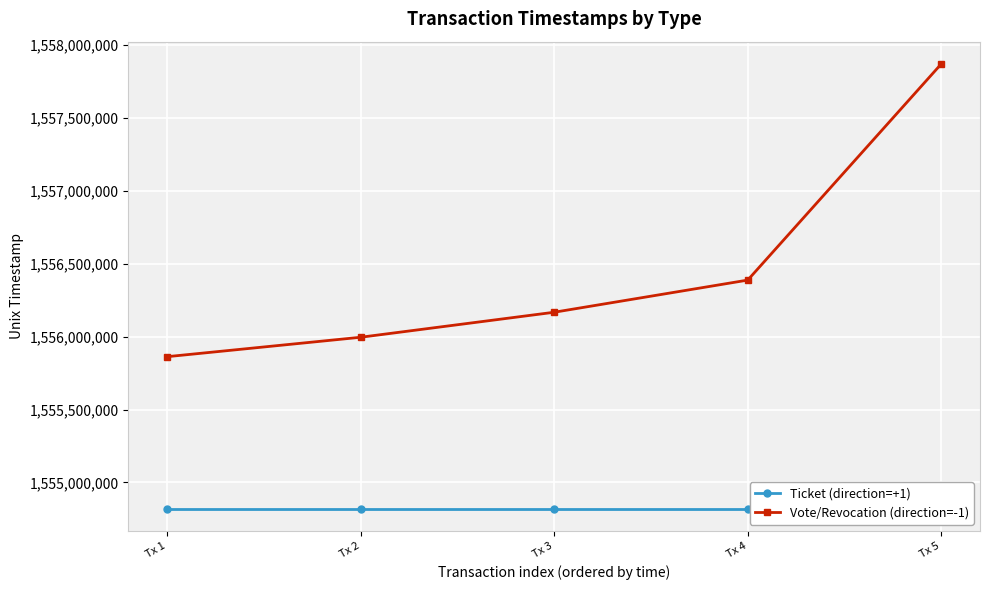

Is the value of Ticket (direction=+1) at Tx 3 greater than the value of Vote/Revocation (direction=-1) at Tx 3?

No